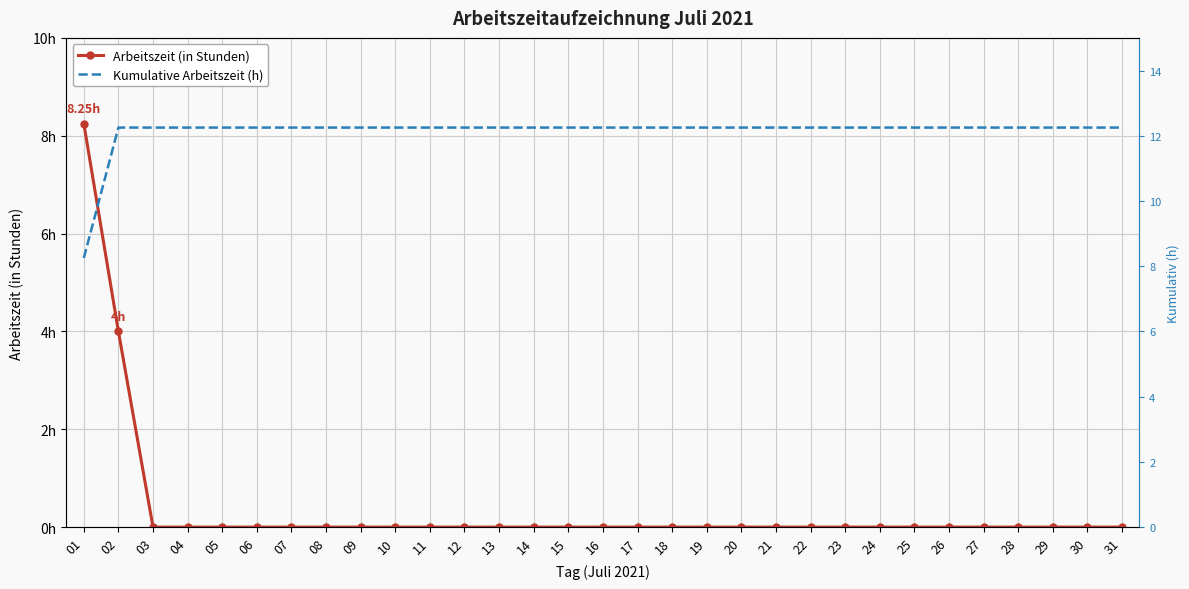

Rank the series by their average value, from lowest to highest.

Arbeitszeit (in Stunden), Kumulative Arbeitszeit (h)